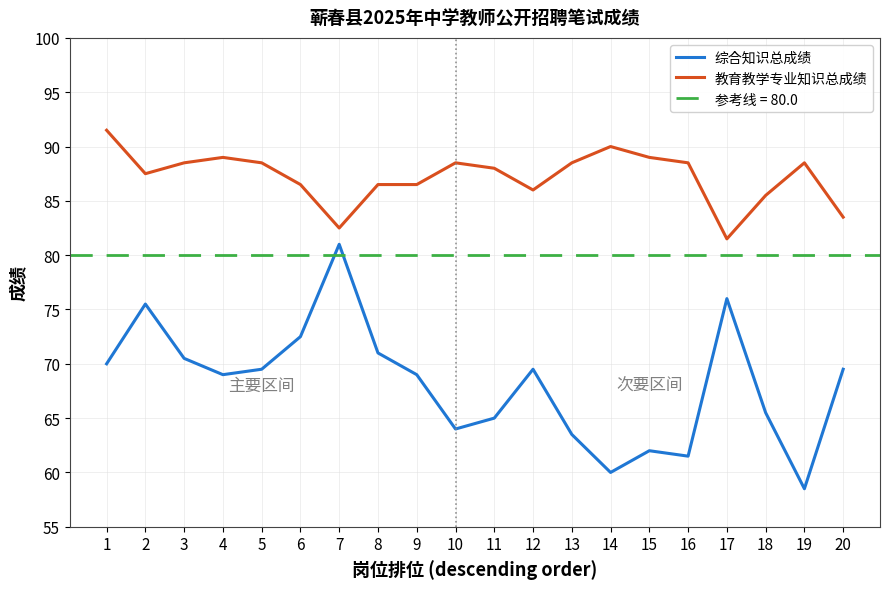

At how many categories does at least one series exceed 83?

18